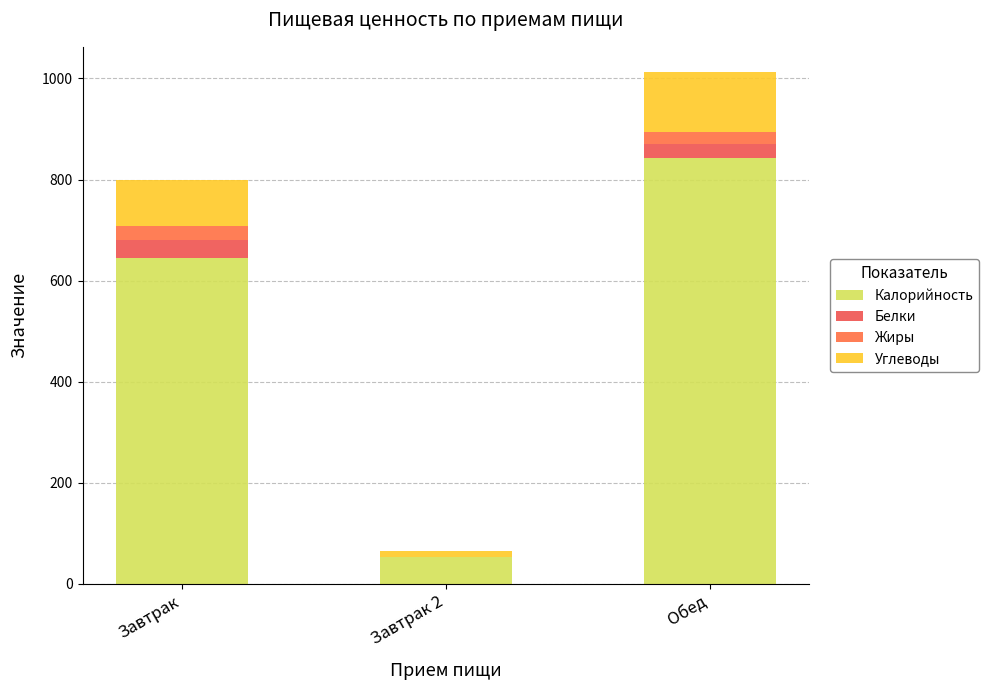

At which label is Белки closest to 18?

Обед